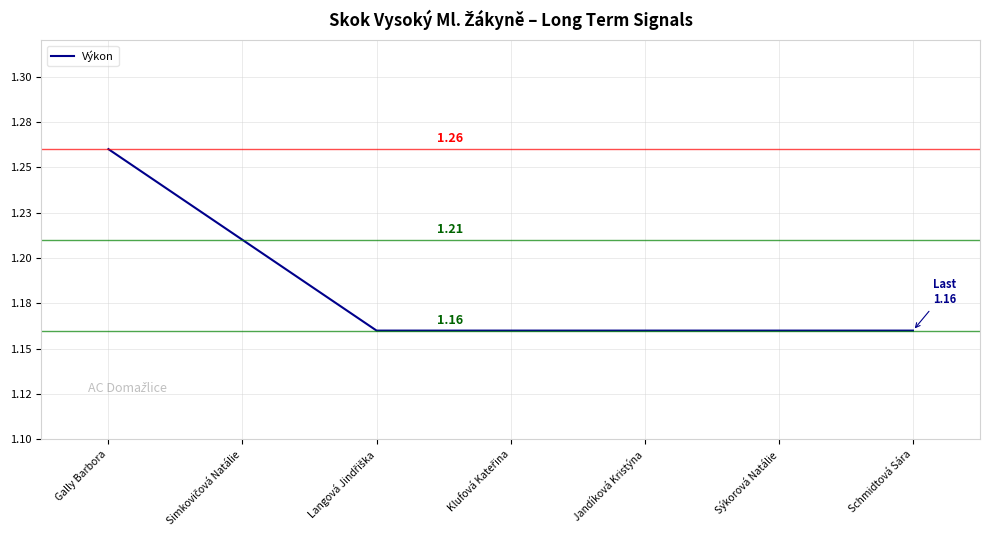

Rank the categories by value from highest to lowest.

Gally Barbora, Simkovičová Natálie, Langová Jindřiška, Klufová Kateřina, Jandíková Kristýna, Sýkorová Natálie, Schmidtová Sára